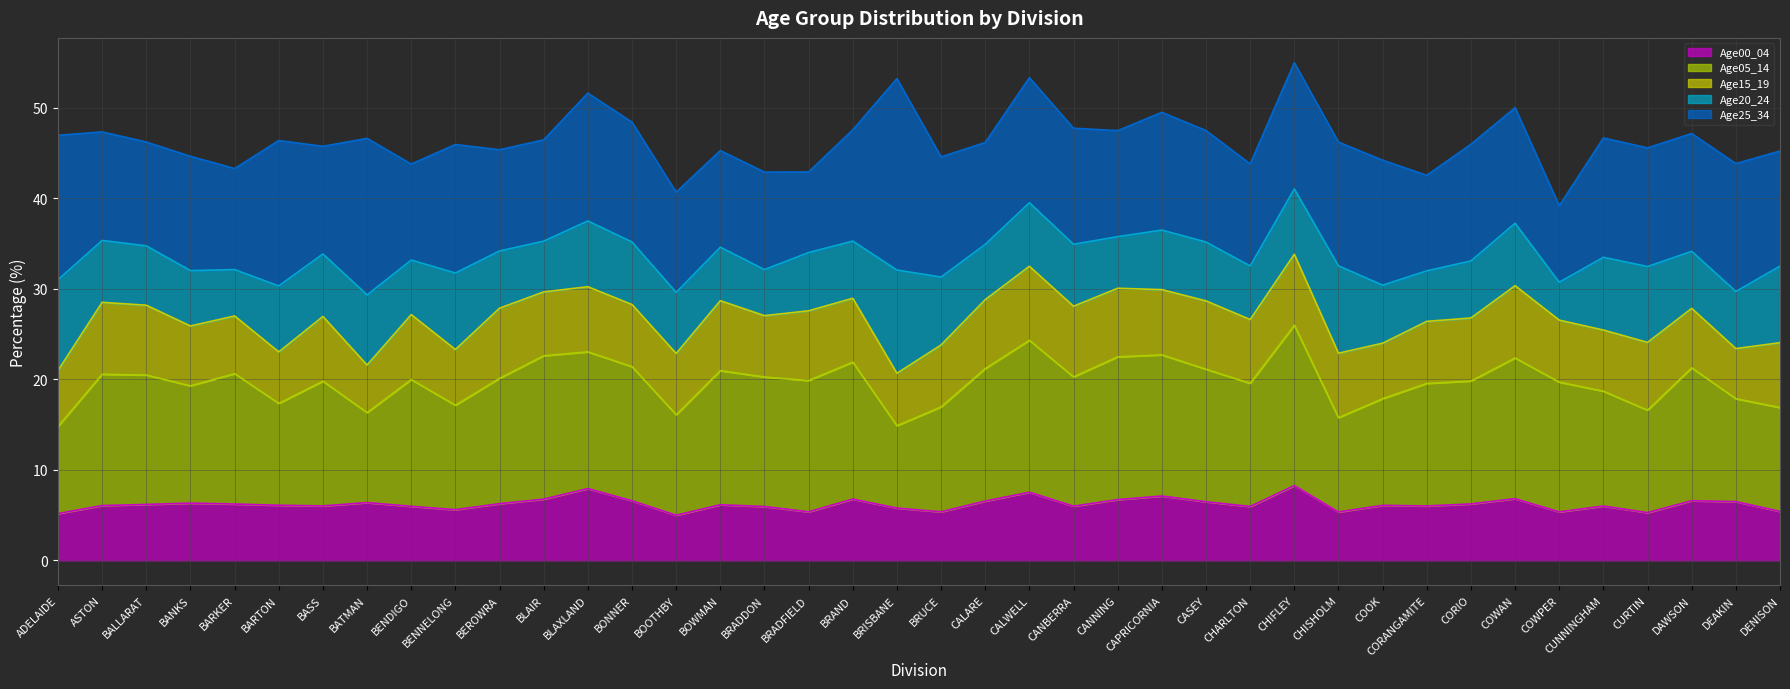

At which category is the sum across all series the highest?

CHIFLEY